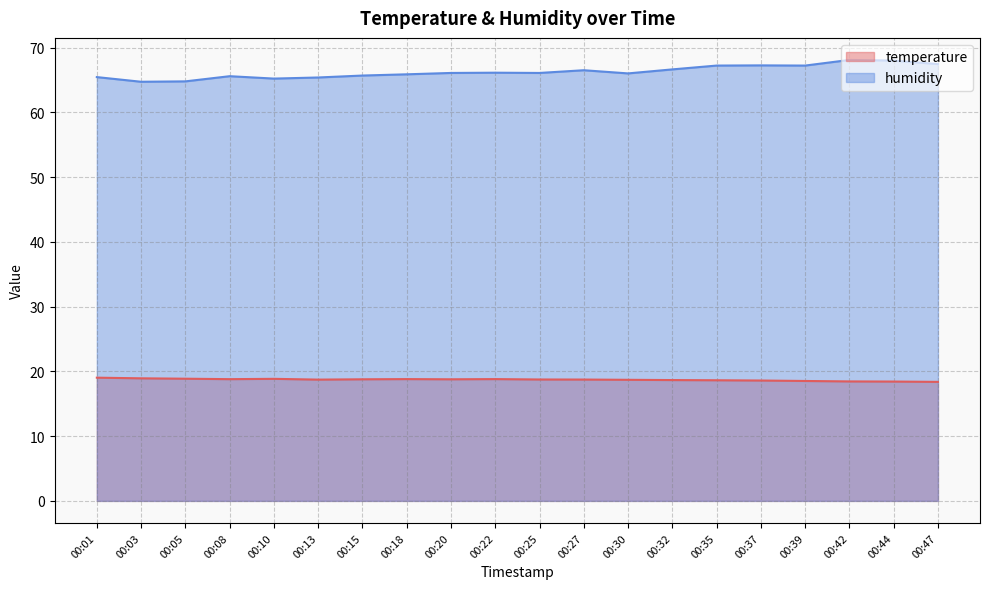

Reading left to right, extract all data points from this chart.

temperature: 19.0	18.9	18.9	18.8	18.9	18.7	18.8	18.8	18.8	18.8	18.8	18.7	18.7	18.7	18.6	18.6	18.5	18.4	18.4	18.4
humidity: 65.5	64.7	64.8	65.6	65.2	65.4	65.7	65.9	66.1	66.1	66.1	66.5	66.0	66.6	67.2	67.3	67.2	68.1	68.0	67.5